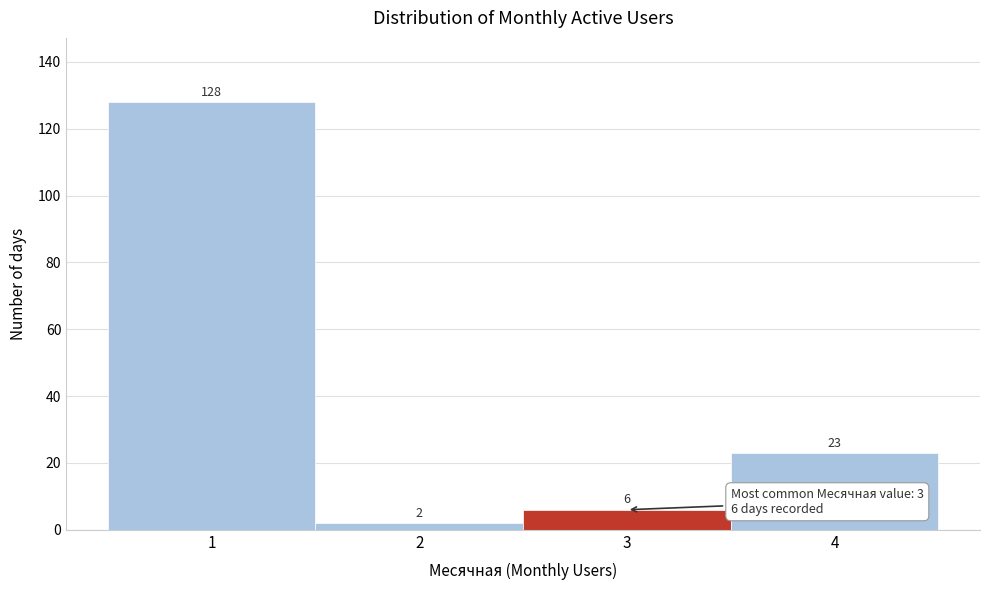

Reading left to right, list every bar in this chart as the range it spans on the x-axis followed by its height.

0.5 to 1.5: 128
1.5 to 2.5: 2
2.5 to 3.5: 6
3.5 to 4.5: 23